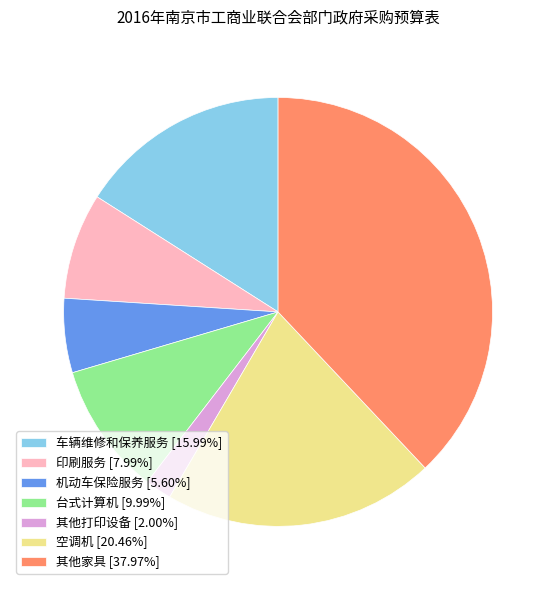

Combined, do 车辆维修和保养服务 [15.99%] and 台式计算机 [9.99%] account for over 50%?

No